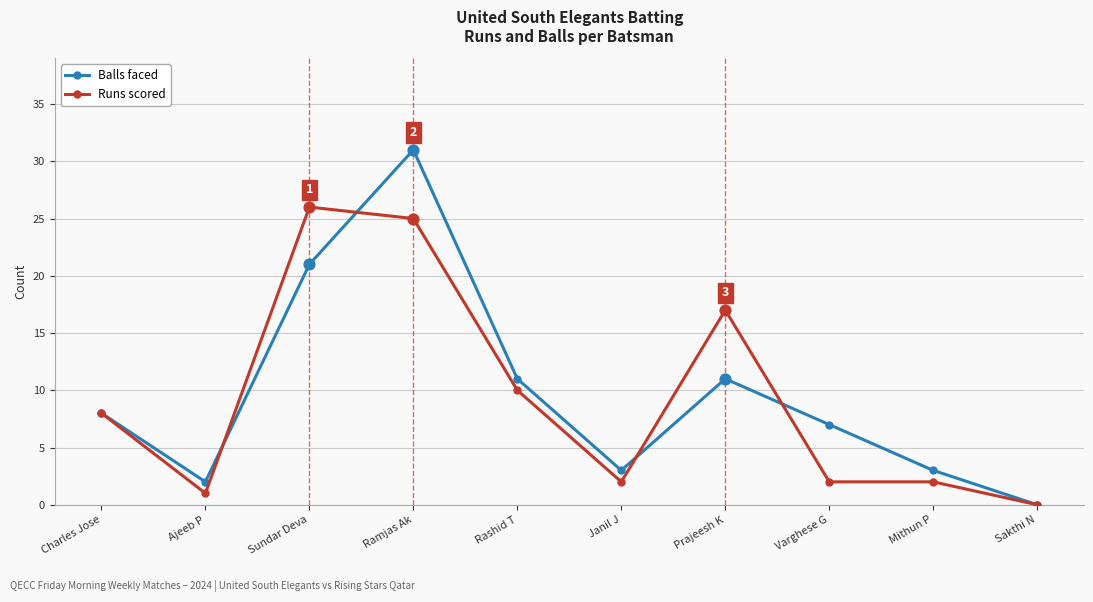

At which category is the sum across all series the highest?

Ramjas Ak